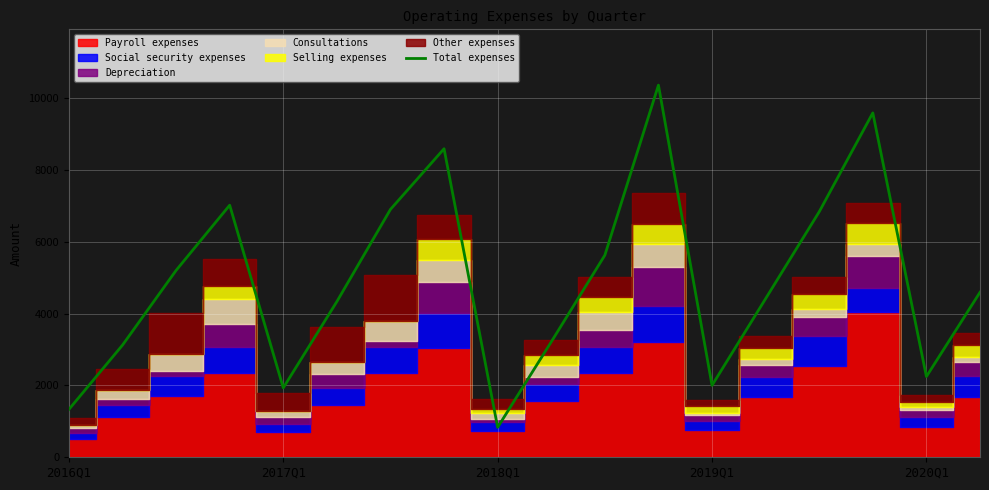

What is the maximum value for Total expenses?

10354